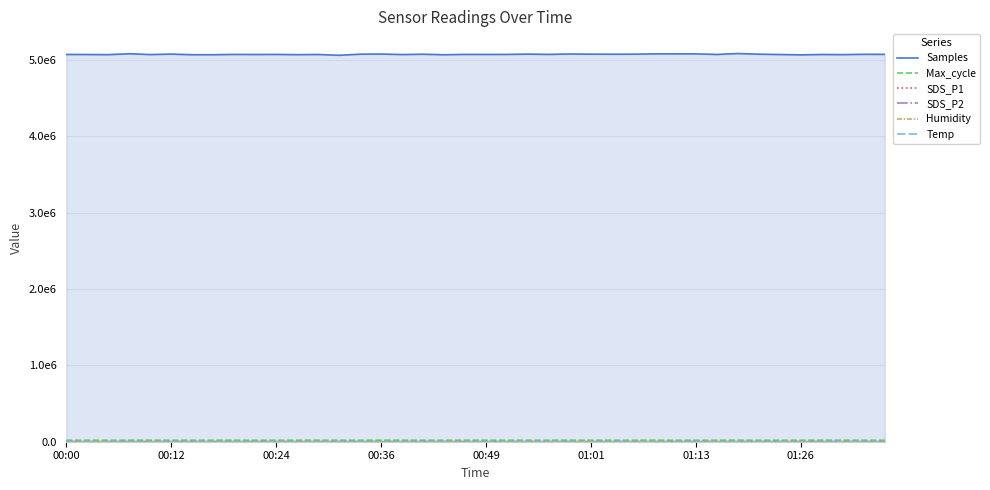

What is the label of the 17th point from the left?

16